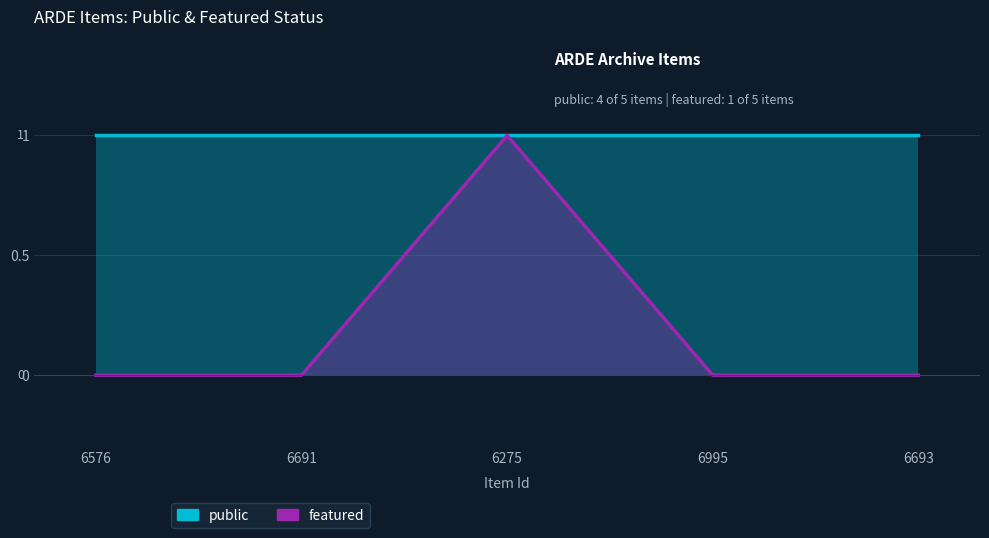

Which has a higher value, 6691 or 6995?

6691